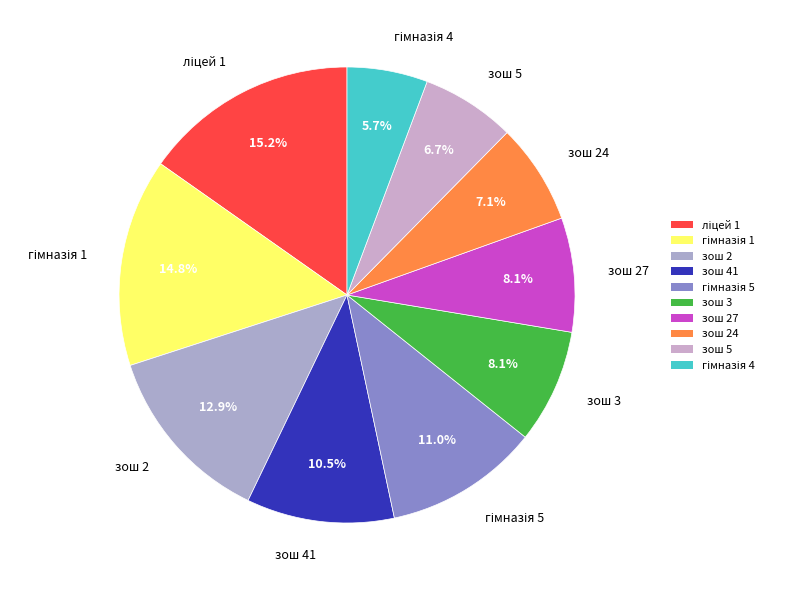

Which has a higher value, зош 41 or зош 3?

зош 41